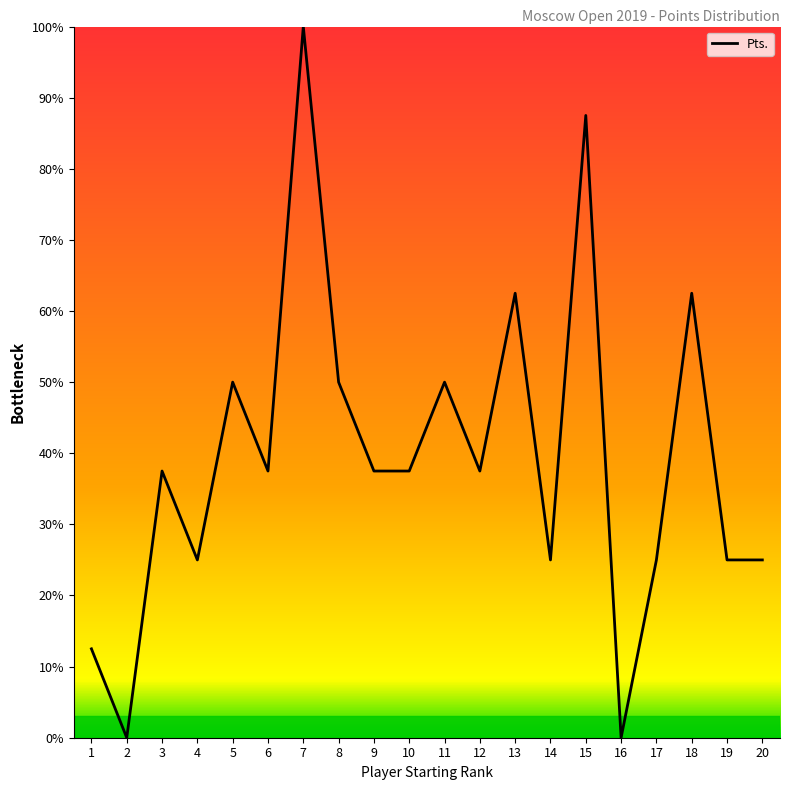

At which category does the data reach its first local valley?

2